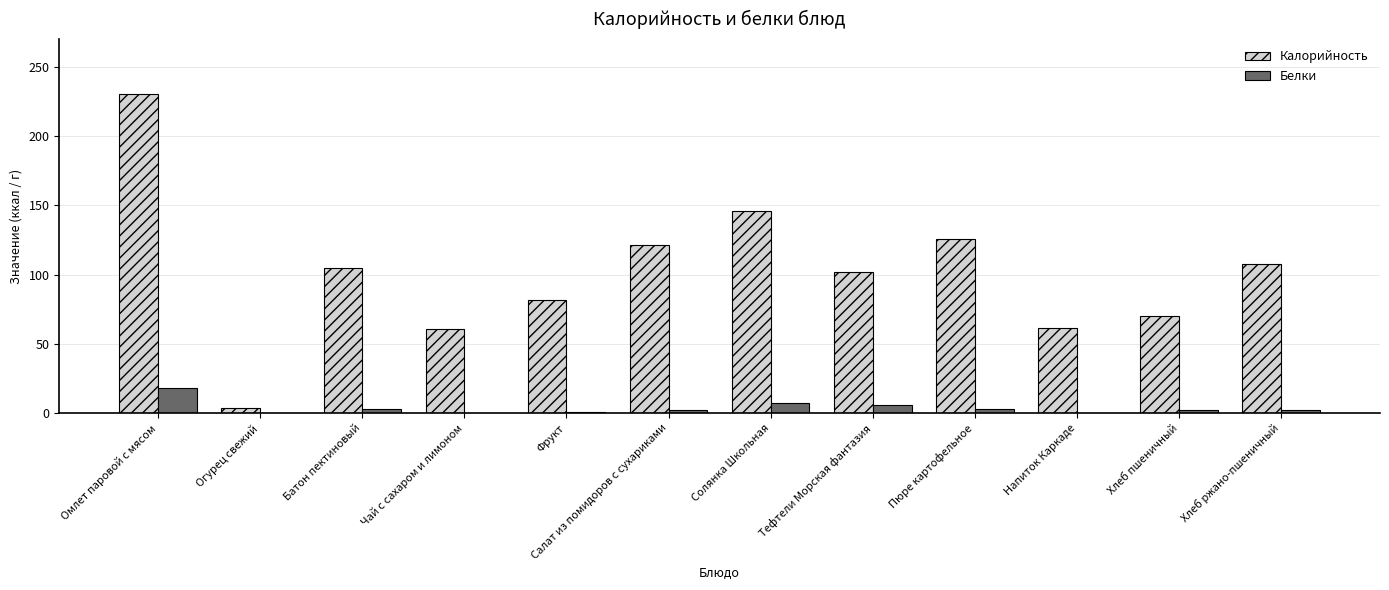

Is the value of Калорийность at Фрукт greater than the value of Белки at Батон пектиновый?

Yes